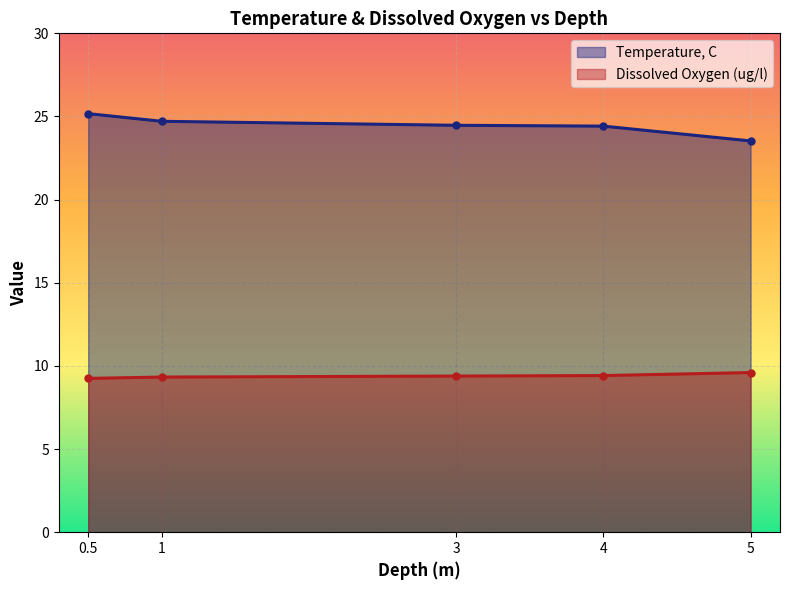

Which series has the largest total across all categories?

Temperature, C